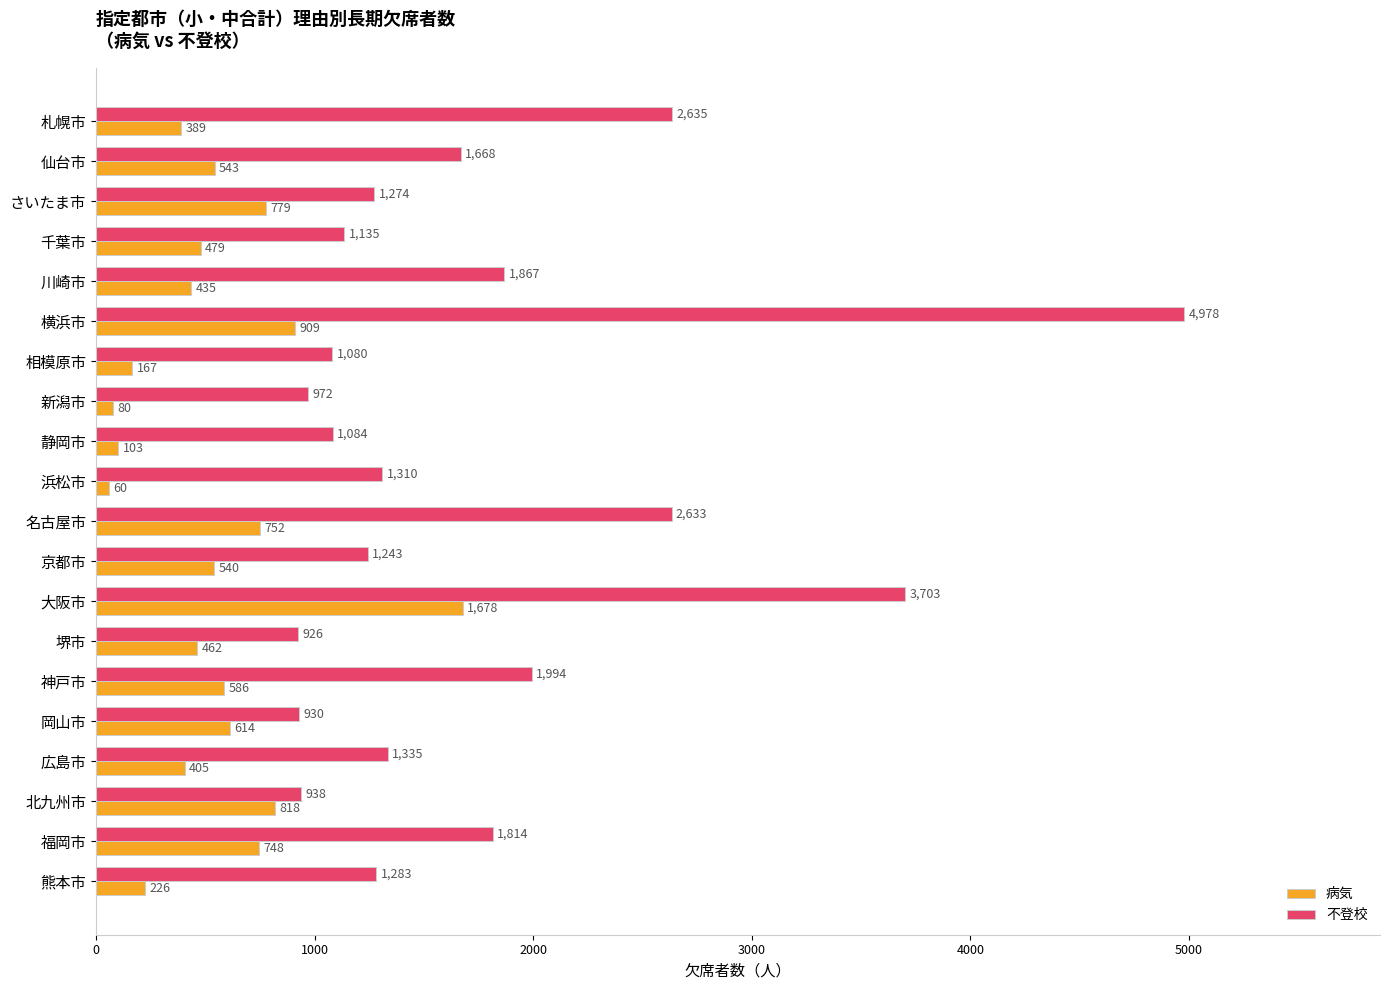

How many data points in 病気 are less than 540?

10